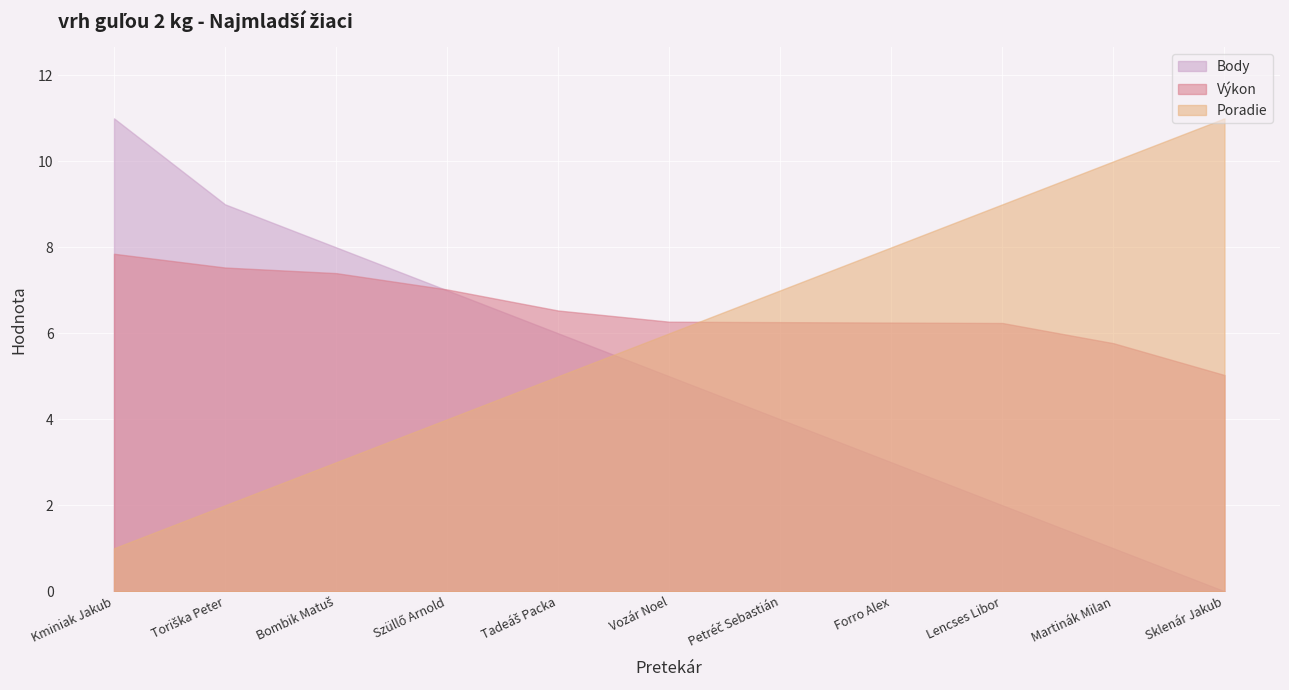

How many data points does each series have?

11